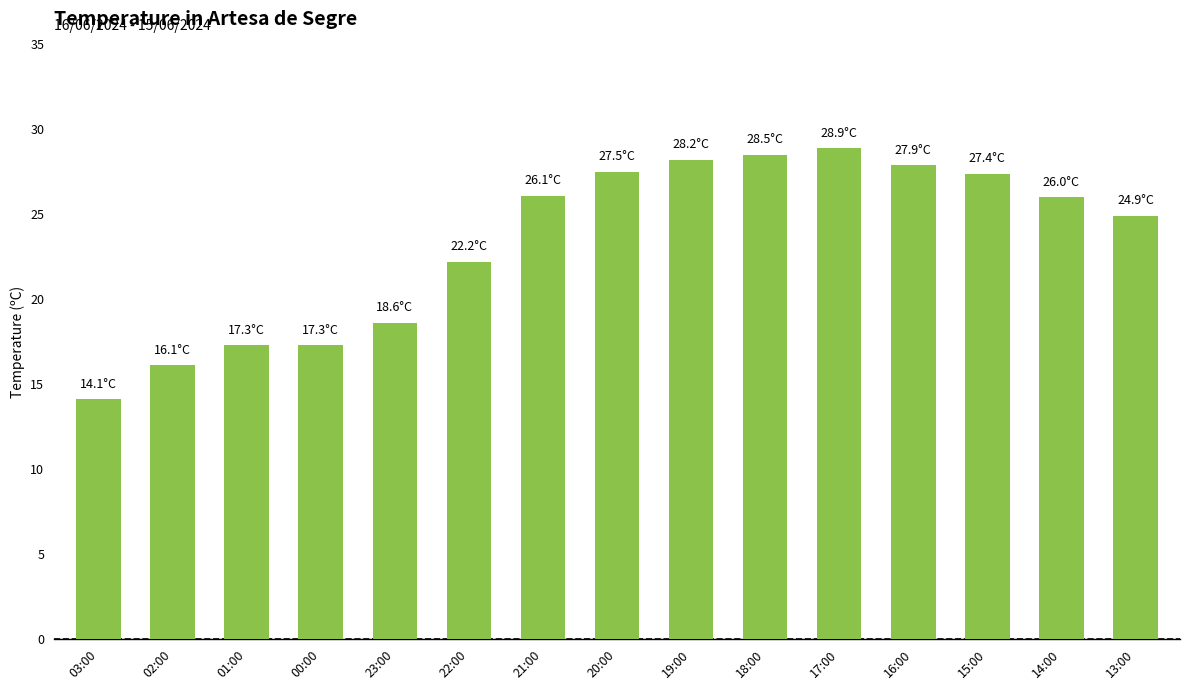

Approximately how many times larger is the value at 14:00 compared to 15:00?

0.9